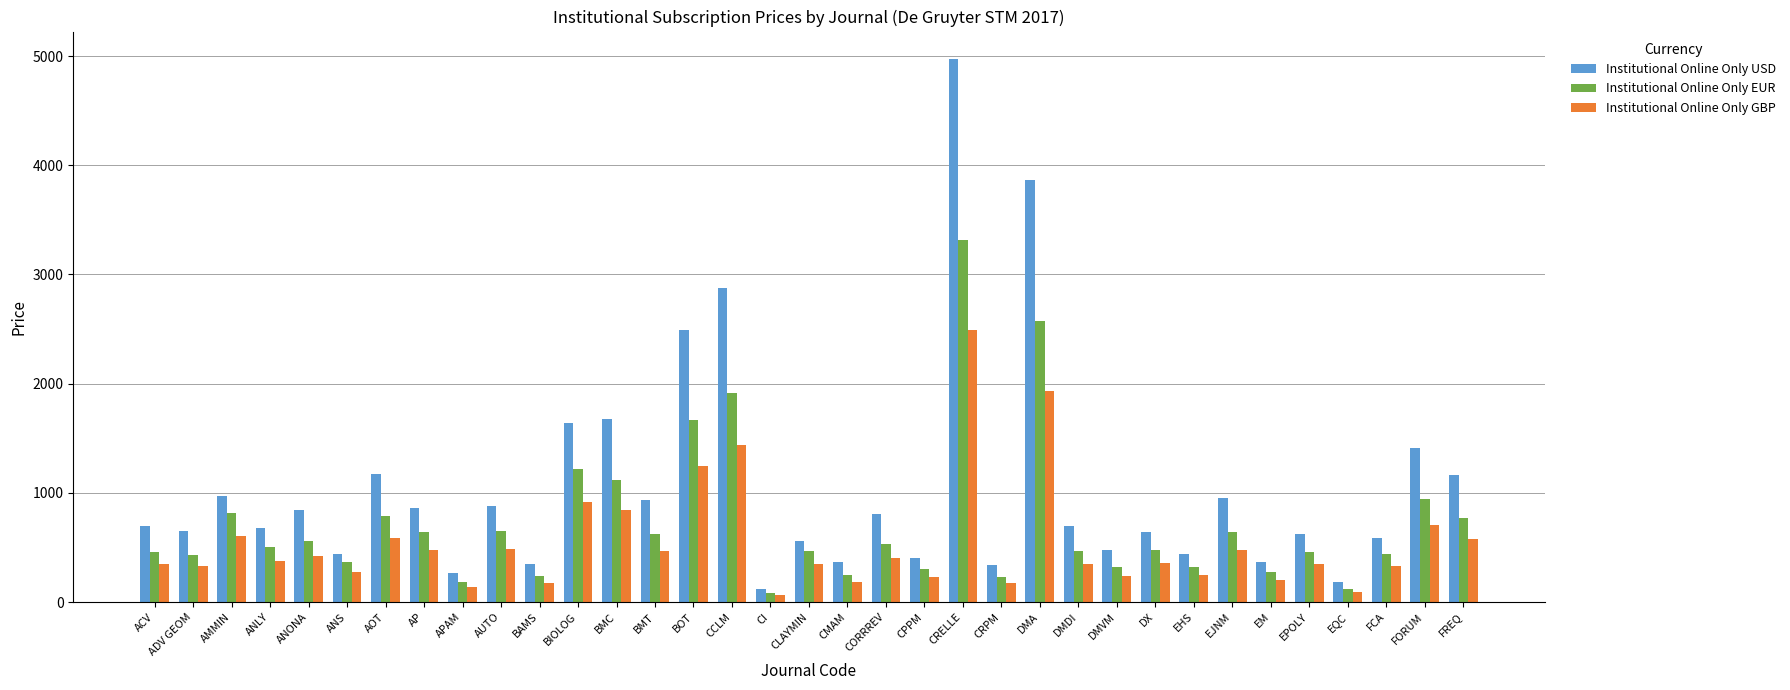

True or false: Institutional Online Only USD has a value of 515 at FREQ.

False